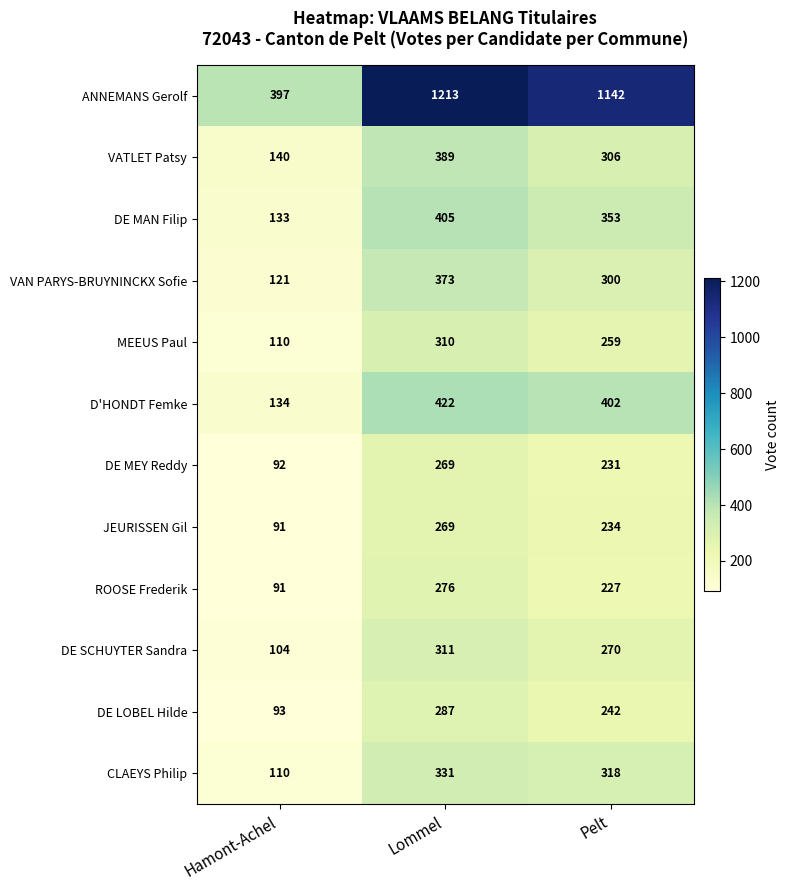

What value does the JEURISSEN Gil series have at Hamont-Achel?

91